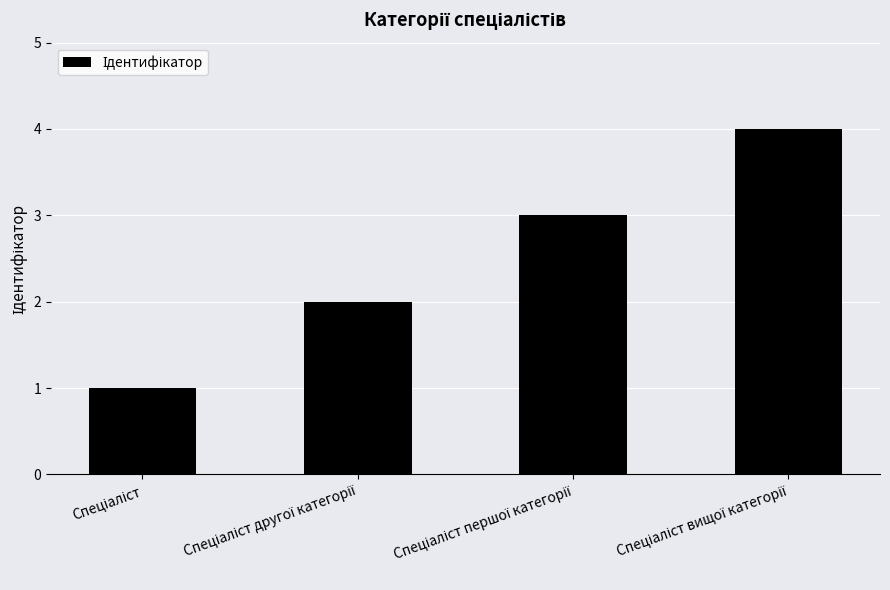

What is the greatest value displayed?

4